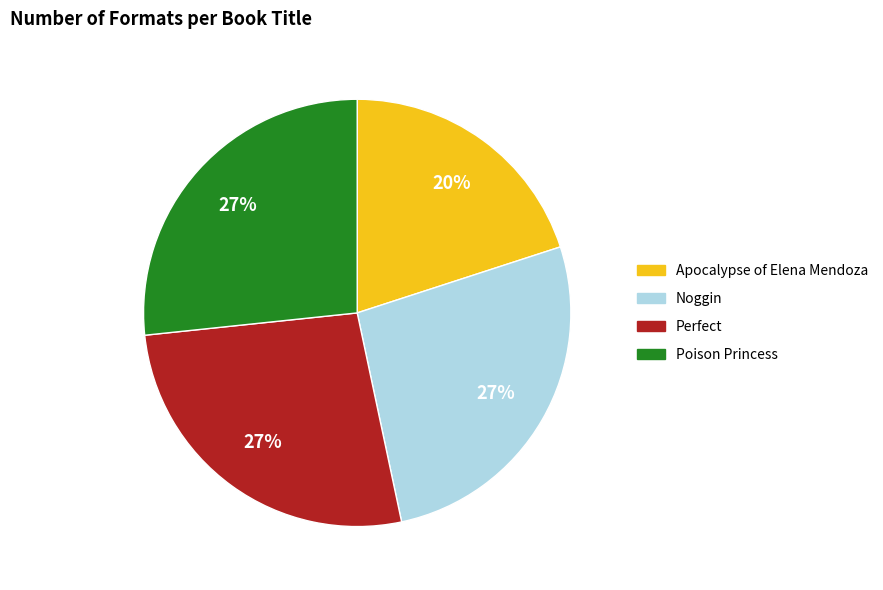

Which category has the smallest portion of the pie?

Apocalypse of Elena Mendoza